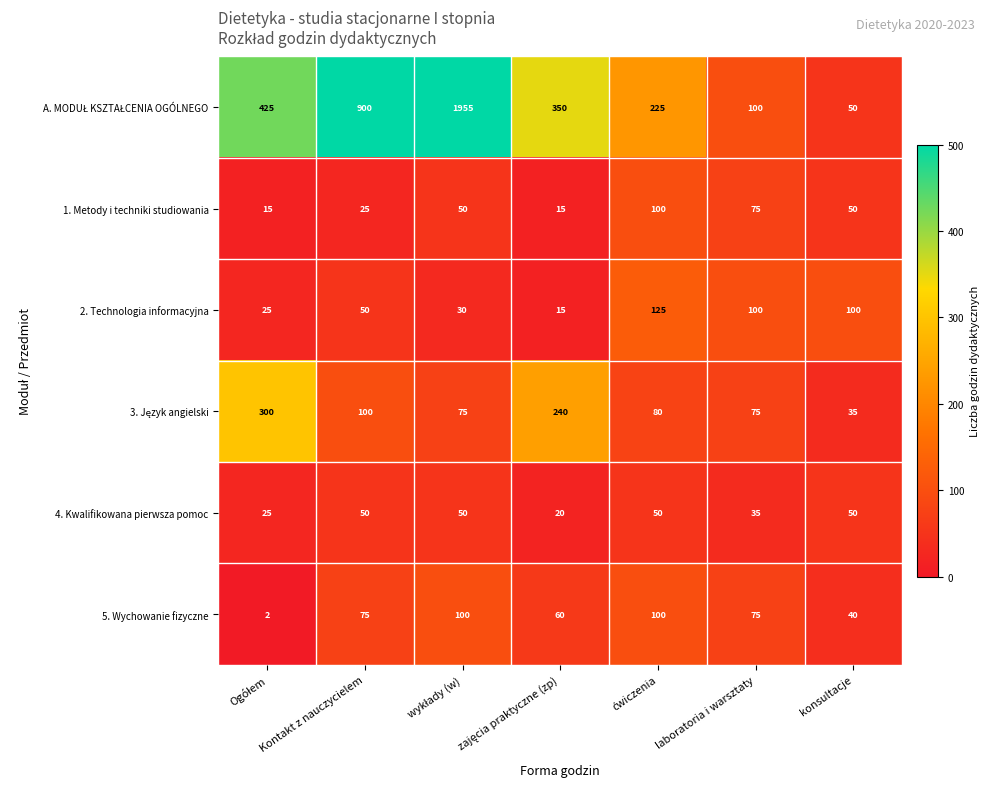

The 1. Metody i techniki studiowania series shows 27 at konsultacje. True or false?

False